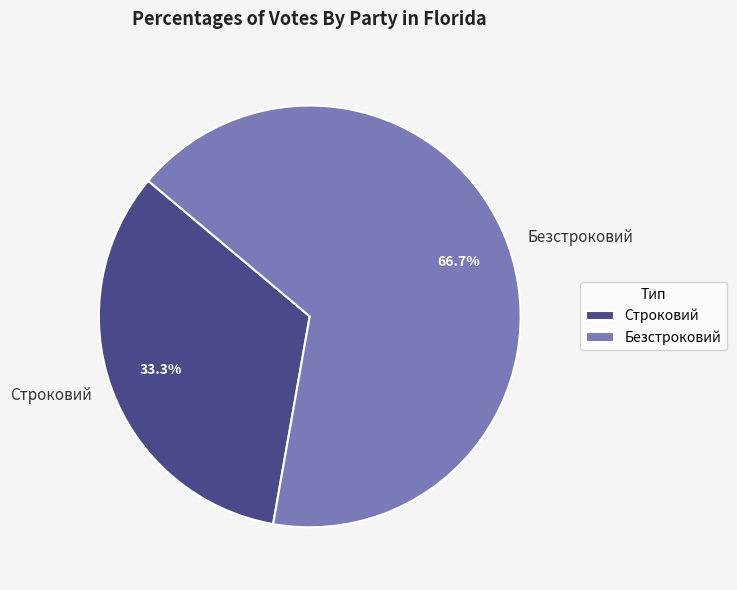

To the nearest percent, what portion does Строковий represent?

33%